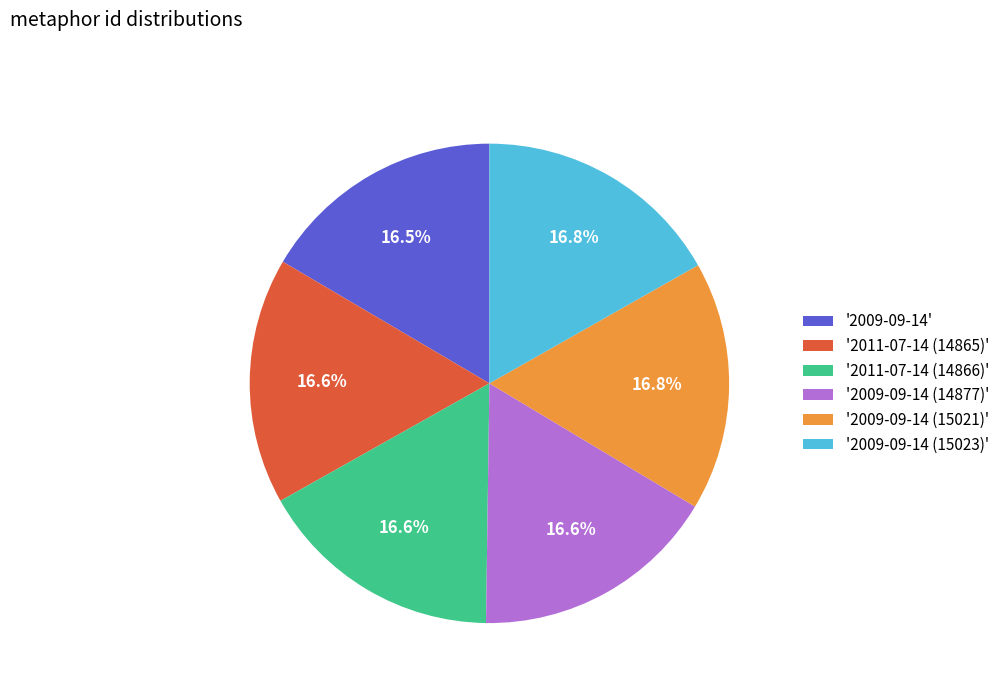

Count the number of slices in the pie.

6